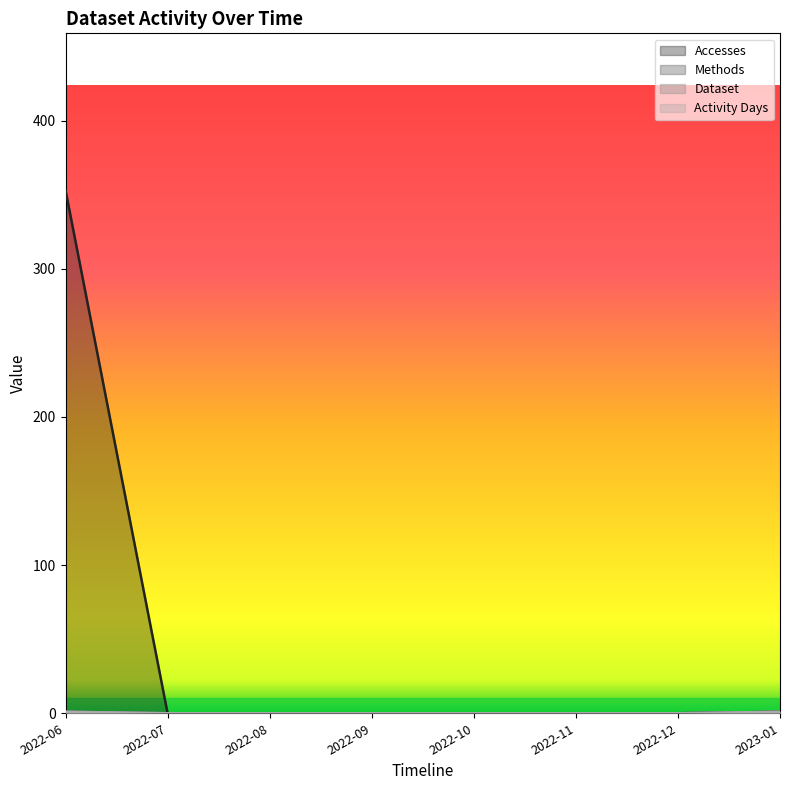

Between 2022-06 and 2022-10, which series saw the biggest shift?

Accesses